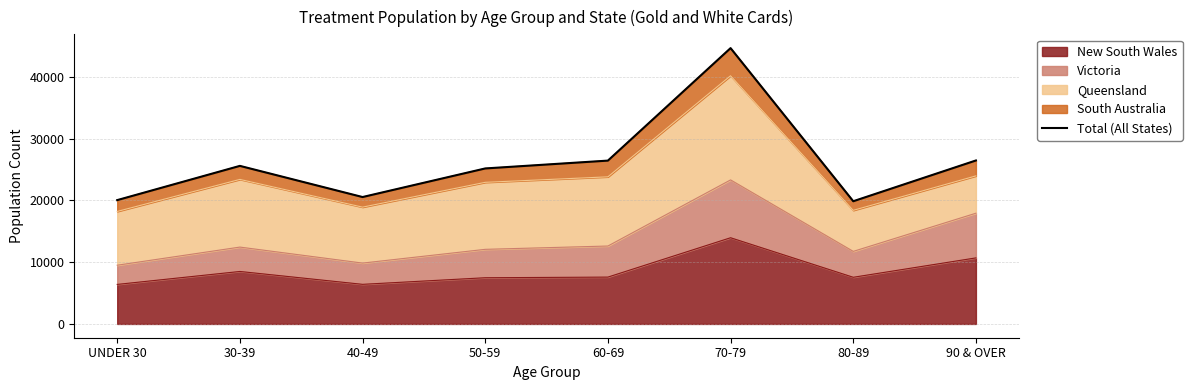

How many lines are shown in the chart?

1